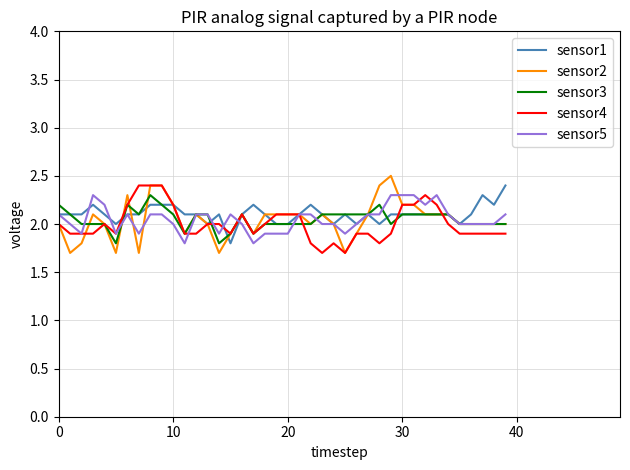

Reading right to left, what are all the values shown in this chart?

sensor1: 2.4	2.2	2.3	2.1	2.0	2.1	2.1	2.1	2.1	2.1	2.1	2.0	2.1	2.0	2.1	2.0	2.1	2.2	2.1	2.0	2.0	2.1	2.2	2.1	1.8	2.1	2.0	2.1	2.1	2.2	2.2	2.2	2.1	2.1	2.0	2.1	2.2	2.1	2.1	2.1
sensor2: 2.0	2.0	2.0	2.0	2.0	2.1	2.1	2.1	2.2	2.2	2.5	2.4	2.1	1.9	1.7	2.0	2.1	2.0	2.1	2.1	2.1	2.1	1.9	2.1	1.9	1.7	2.0	2.1	1.9	2.2	2.4	2.4	1.7	2.3	1.7	2.0	2.1	1.8	1.7	2.0
sensor3: 2.0	2.0	2.0	2.0	2.0	2.1	2.1	2.1	2.1	2.1	2.0	2.2	2.1	2.1	2.1	2.1	2.1	2.0	2.0	2.0	2.0	2.0	1.9	2.1	1.9	1.8	2.1	2.1	1.9	2.1	2.2	2.3	2.1	2.2	1.8	2.0	2.0	2.0	2.1	2.2
sensor4: 1.9	1.9	1.9	1.9	1.9	2.0	2.2	2.3	2.2	2.2	1.9	1.8	1.9	1.9	1.7	1.8	1.7	1.8	2.1	2.1	2.1	2.0	1.9	2.1	1.9	2.0	2.0	1.9	1.9	2.2	2.4	2.4	2.4	2.2	1.9	2.0	1.9	1.9	1.9	2.0
sensor5: 2.1	2.0	2.0	2.0	2.0	2.1	2.3	2.2	2.3	2.3	2.3	2.1	2.1	2.0	1.9	2.0	2.0	2.1	2.1	1.9	1.9	1.9	1.8	2.0	2.1	1.9	2.1	2.1	1.8	2.0	2.1	2.1	1.9	2.1	1.9	2.2	2.3	1.9	2.0	2.1